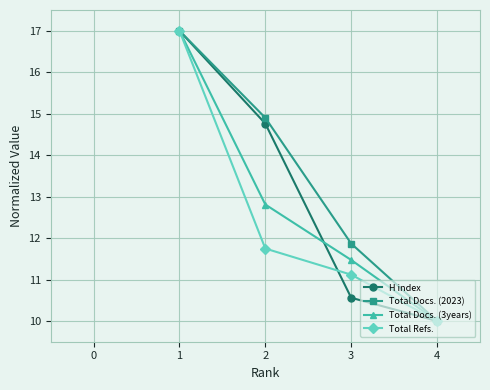

Is it true that Total Refs. equals 3.7 at 2?

False